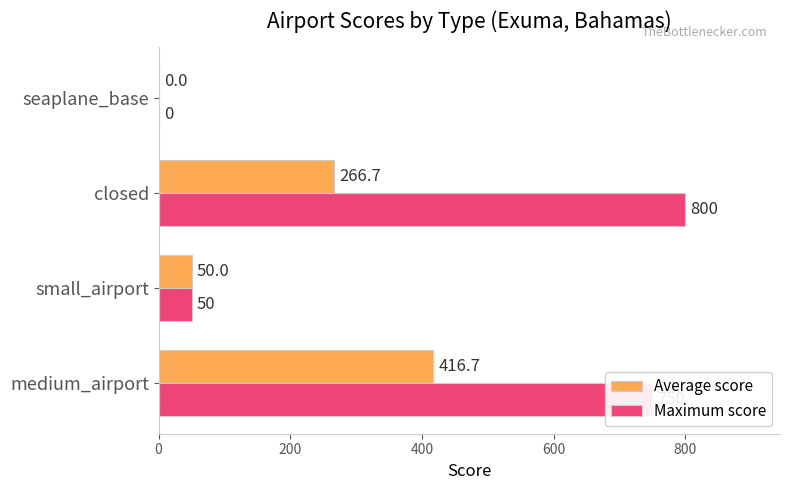

What is the total value across all series at small_airport?

100.0